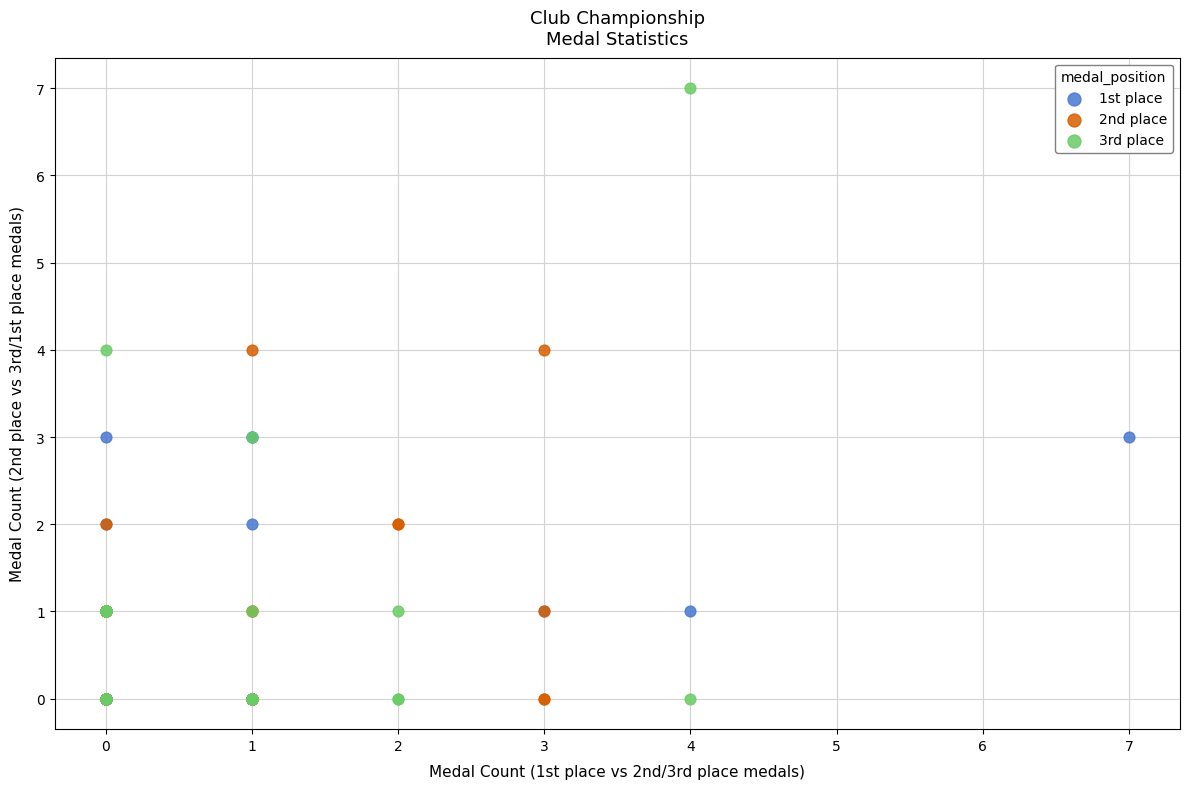

Which series has the largest Y range (max minus min)?

3rd place